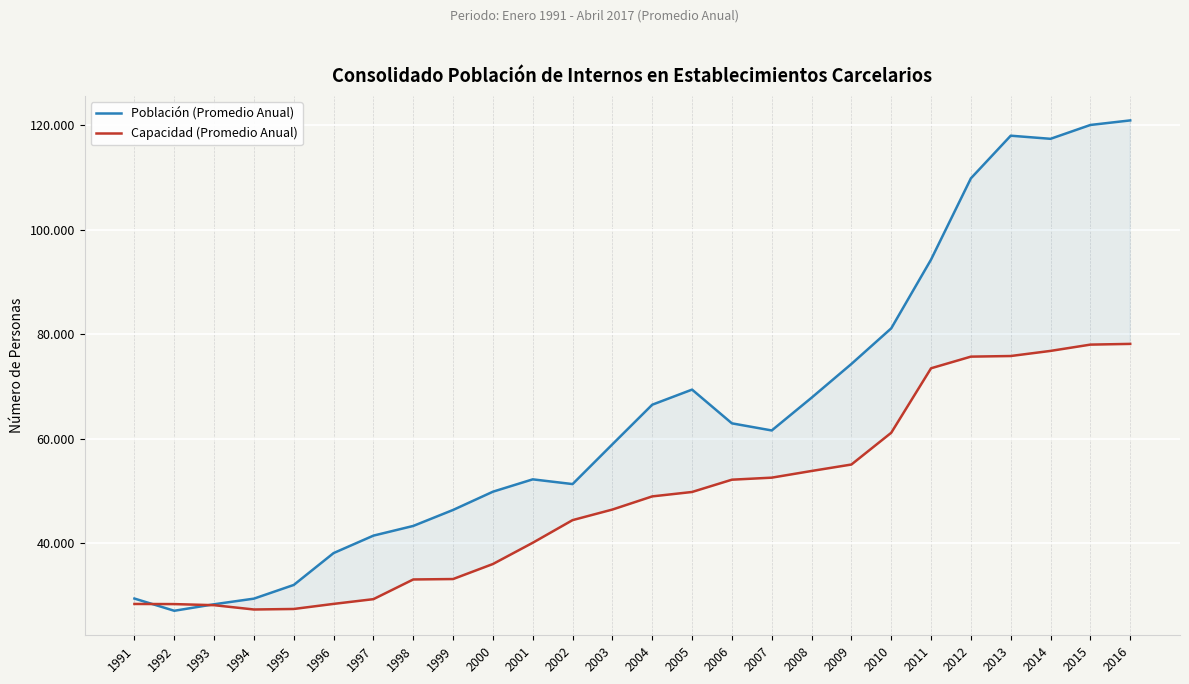

What are all the series names shown in the legend?

Población (Promedio Anual), Capacidad (Promedio Anual)